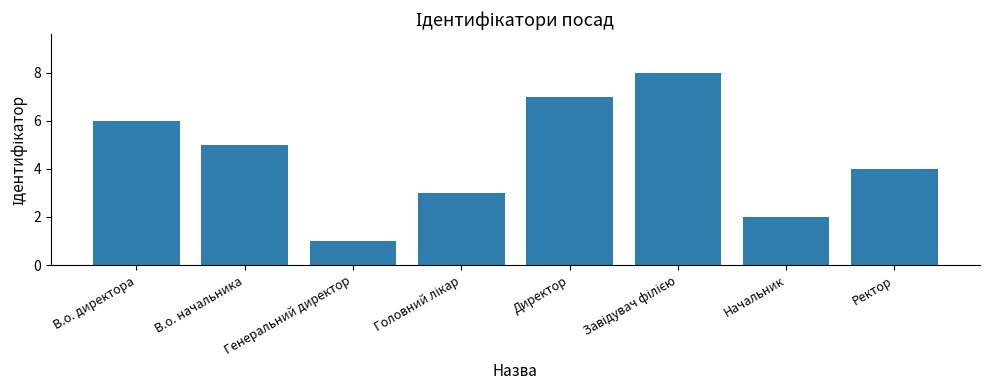

The value at Ректор is 5. True or false?

False